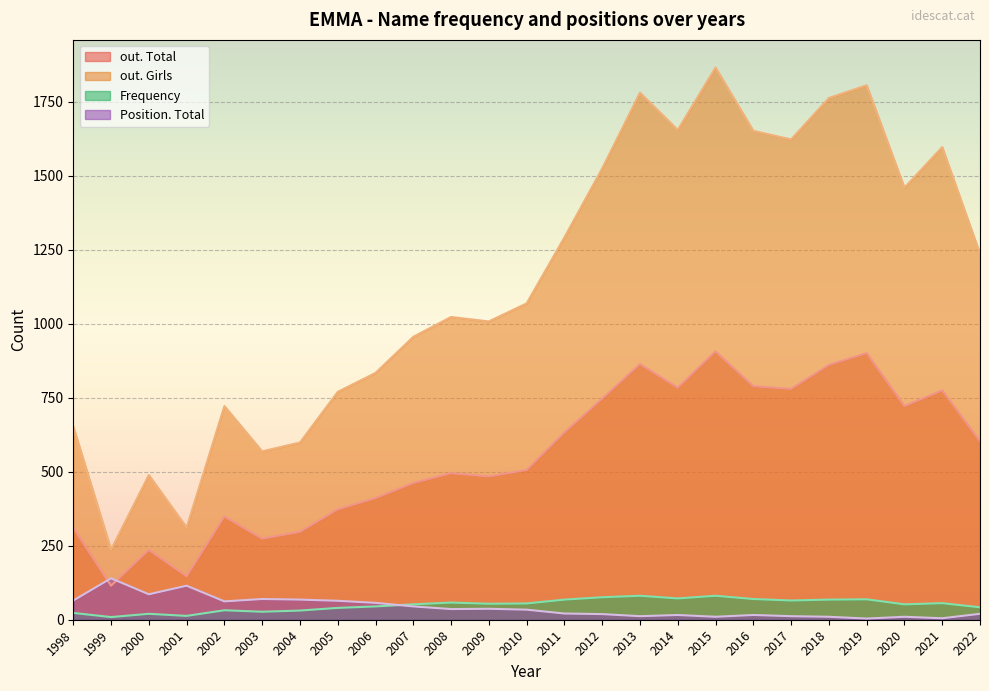

True or false: out. Total and Frequency intersect in this chart.

False